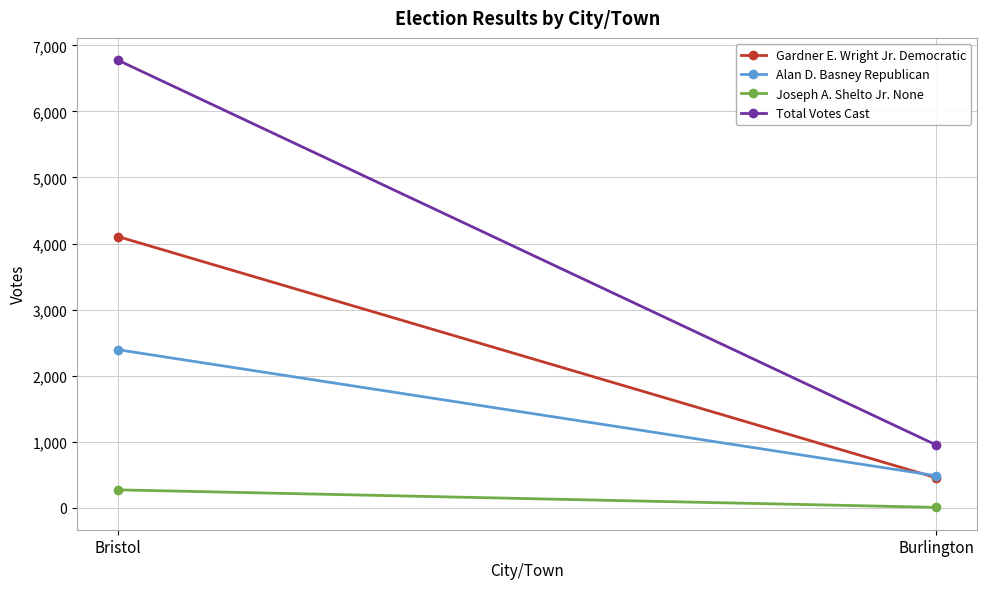

Which series changed the most between Bristol and Burlington?

Total Votes Cast